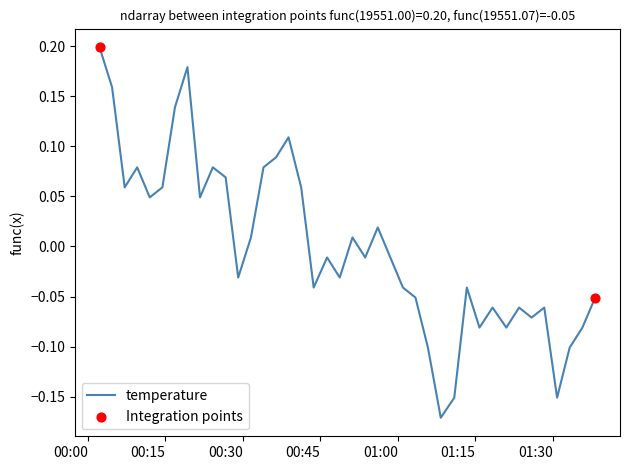

What is the difference between the maximum and minimum values?

0.4